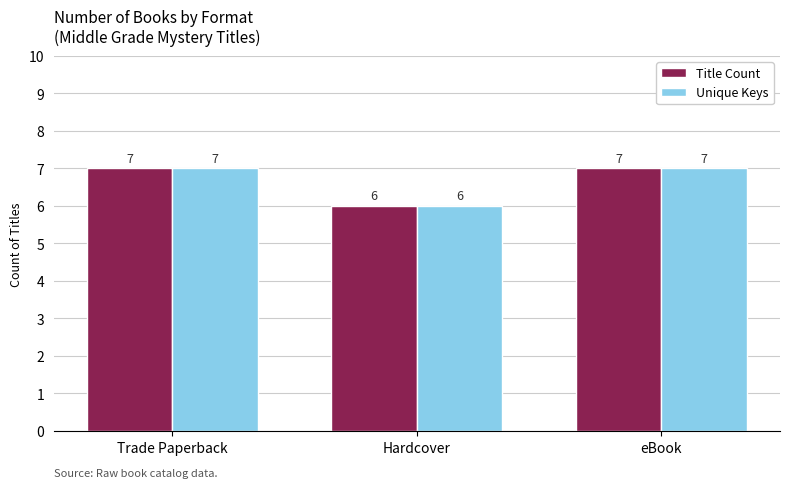

The Unique Keys series shows 11 at Trade Paperback. True or false?

False